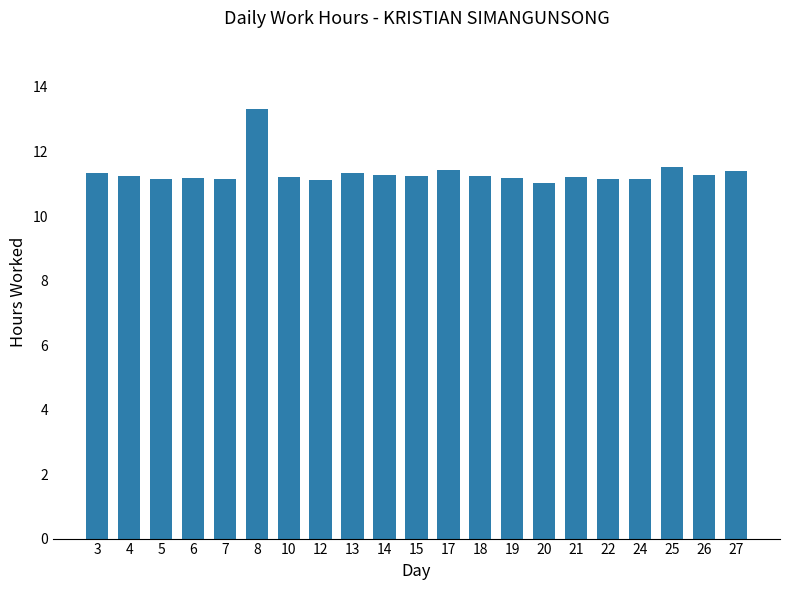

What is the maximum value shown in the chart?

13.3